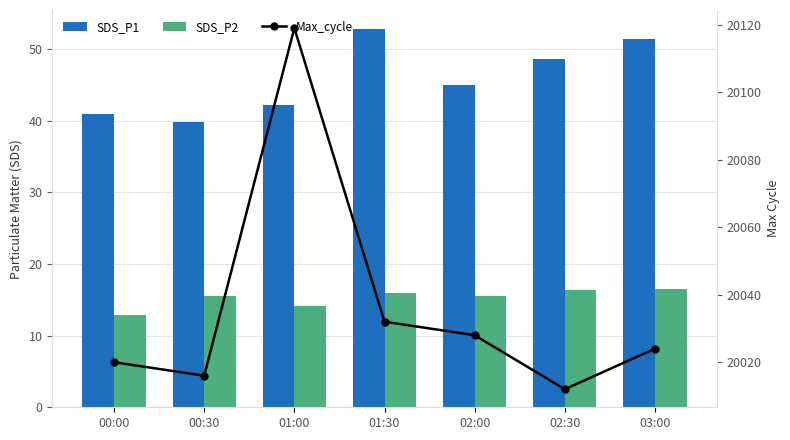

What is the greatest value displayed?

20119.0